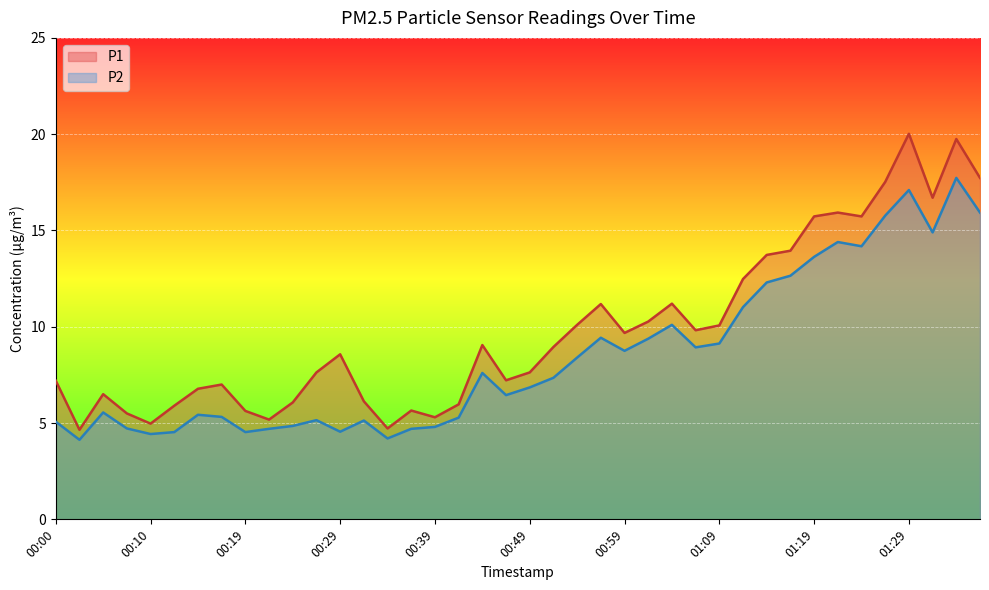

What is the lowest value of the P2 series?

4.1